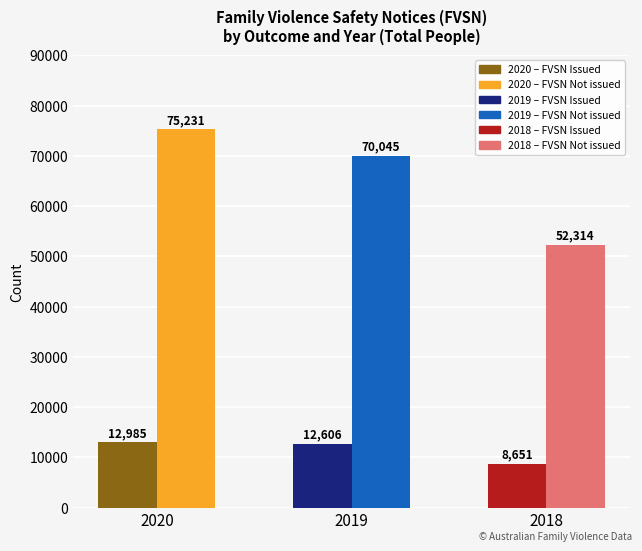

Rank the series at 2018 from highest to lowest value.

FVSN Not issued, FVSN Issued